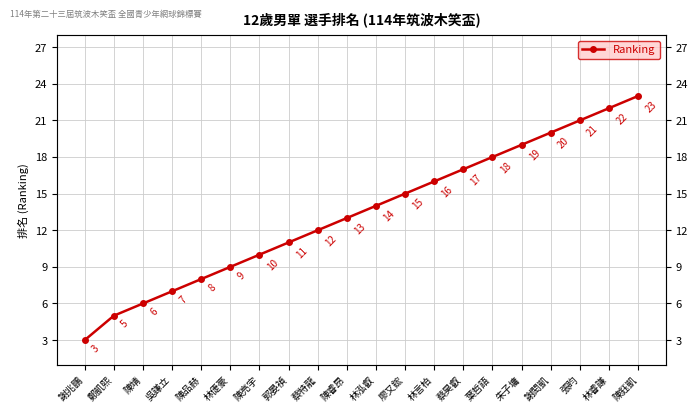

Between 吳謙立 and 鄭凱熙, which is larger?

吳謙立